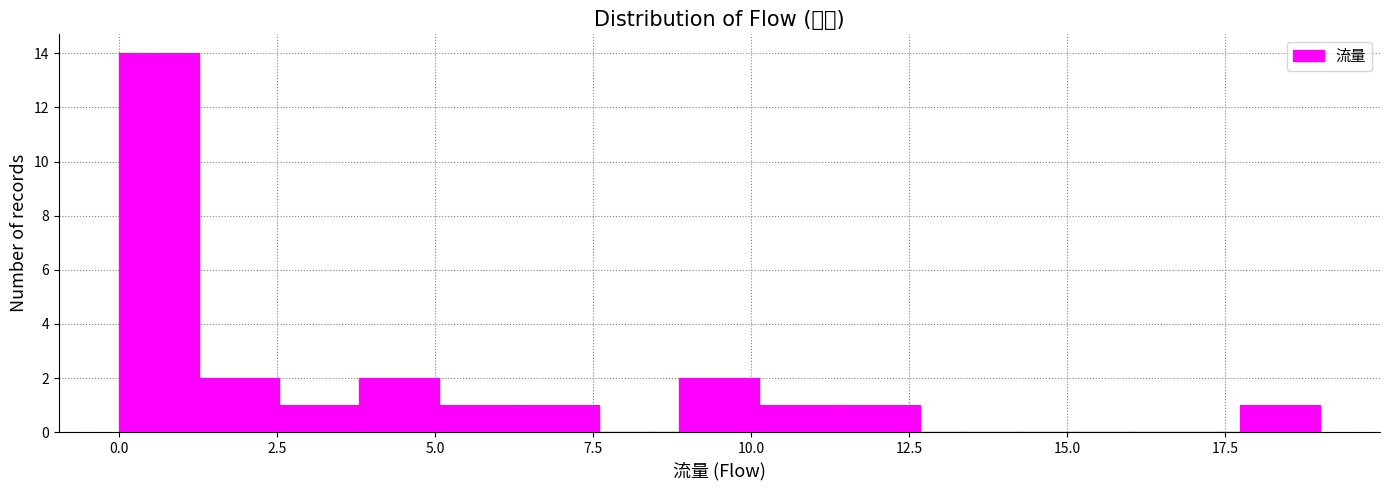

Read against the x-axis, roughly where is the centre of the tallest bar?

0.5